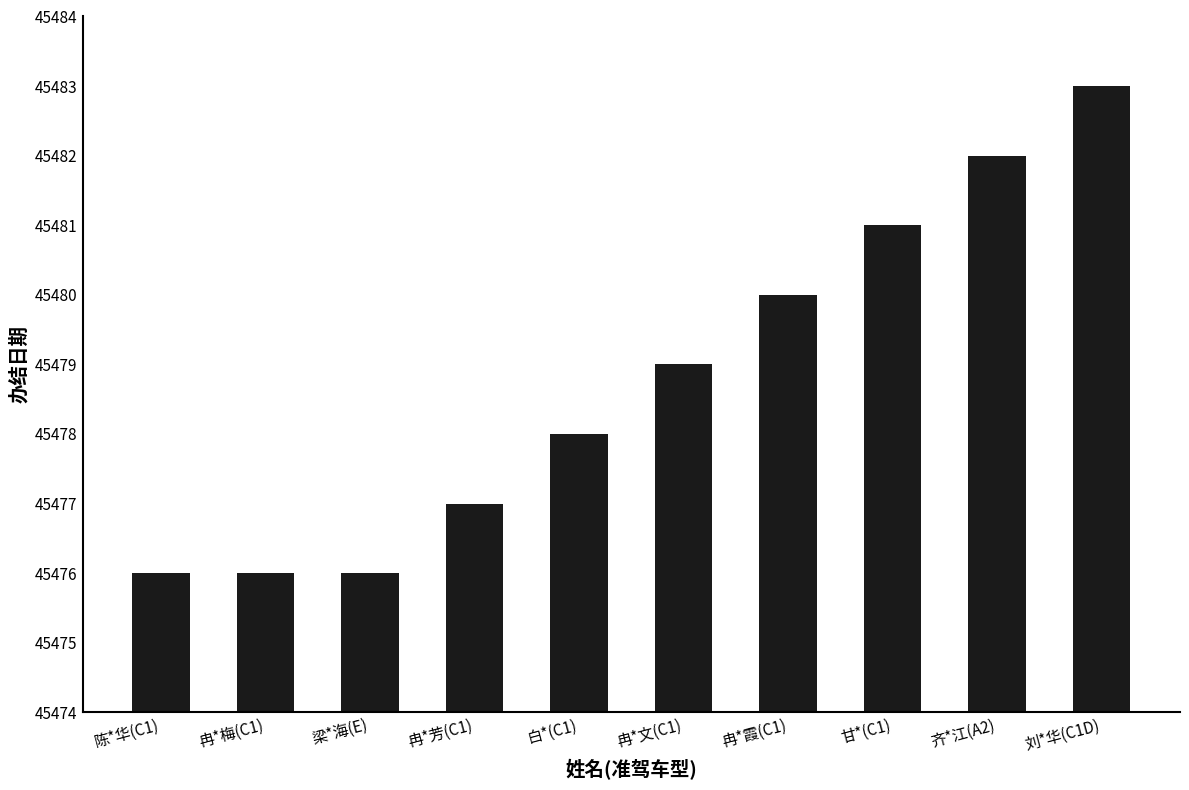

What is the sum of all values?

454788